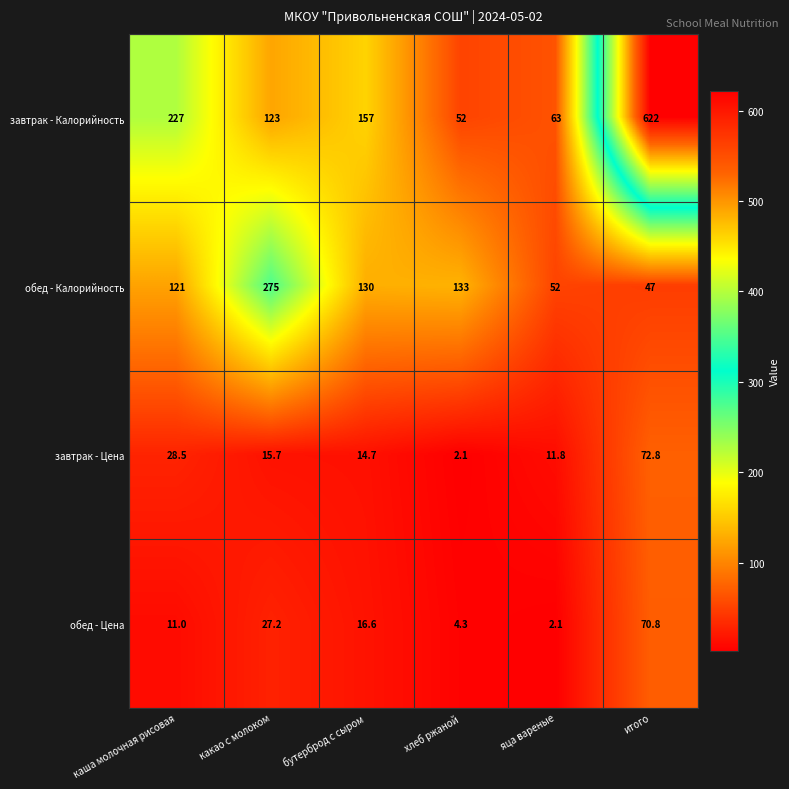

How many distinct data groups are displayed?

4